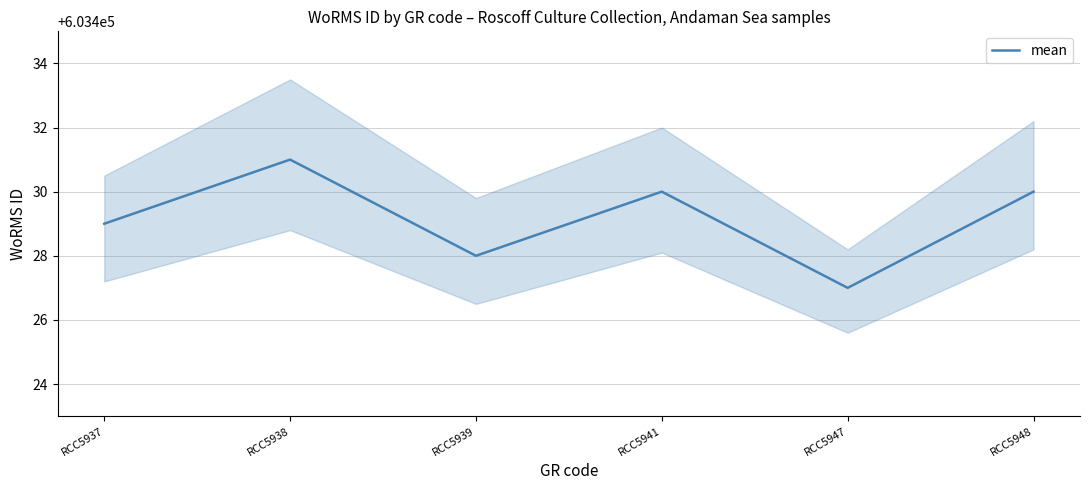

List the labels in order of value, smallest first.

RCC5947, RCC5939, RCC5937, RCC5941, RCC5948, RCC5938